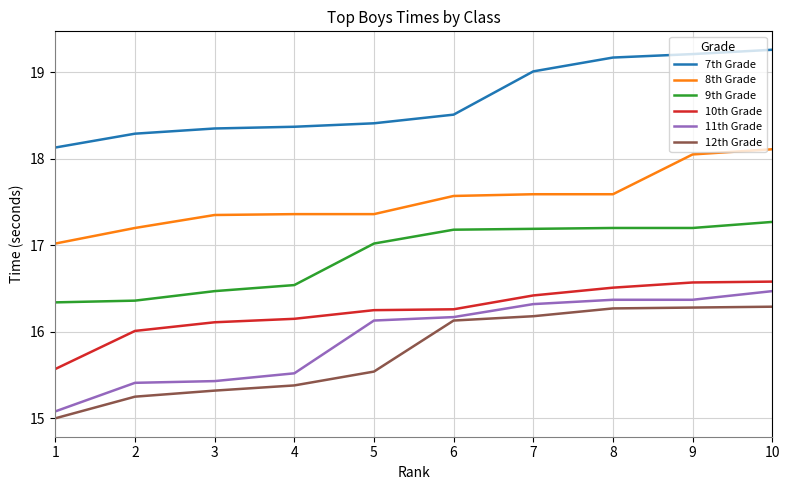

What is the lowest value of the 11th Grade series?

15.1